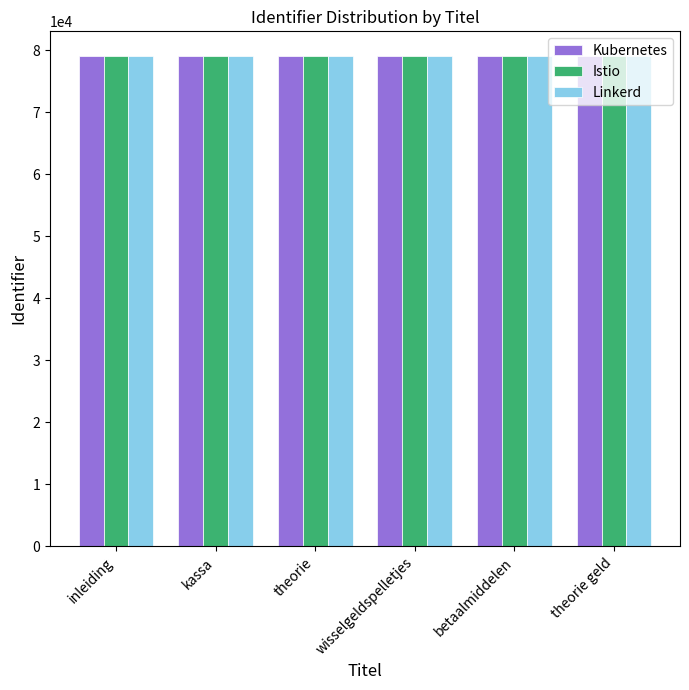

What is the average value of the Istio series?

79083